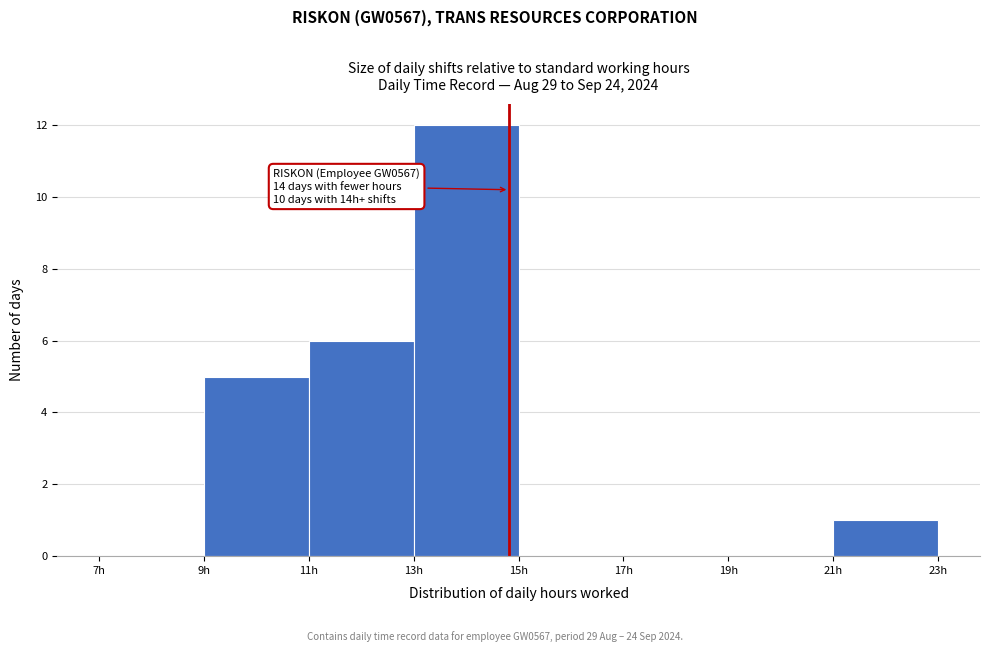

Which range on the x-axis has the tallest bar?

13 to 15